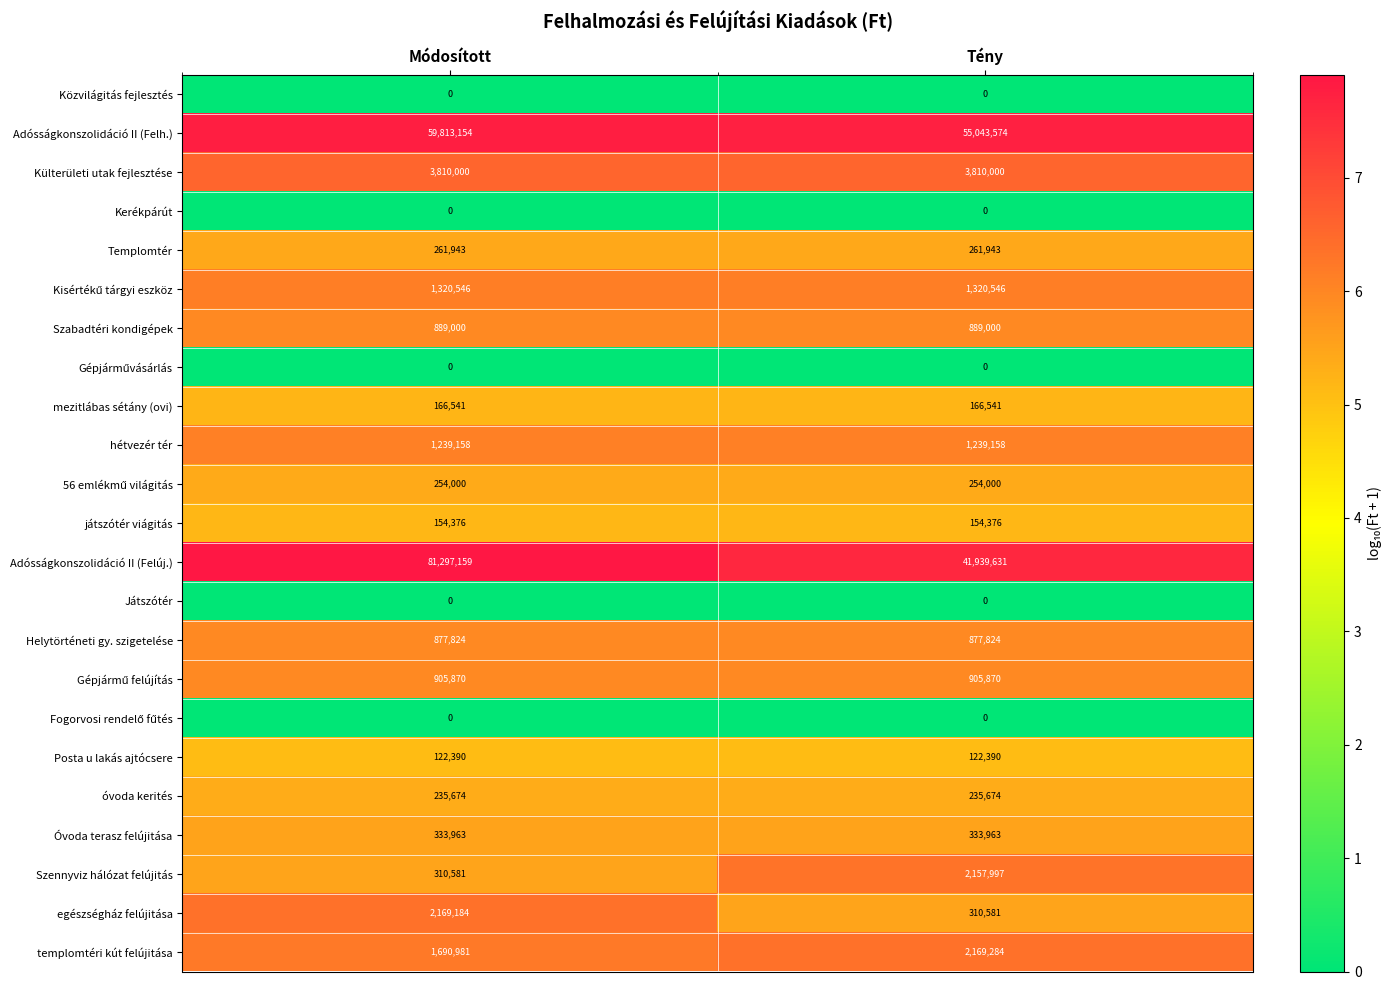

What is the total value across all series at Tény?

112192352